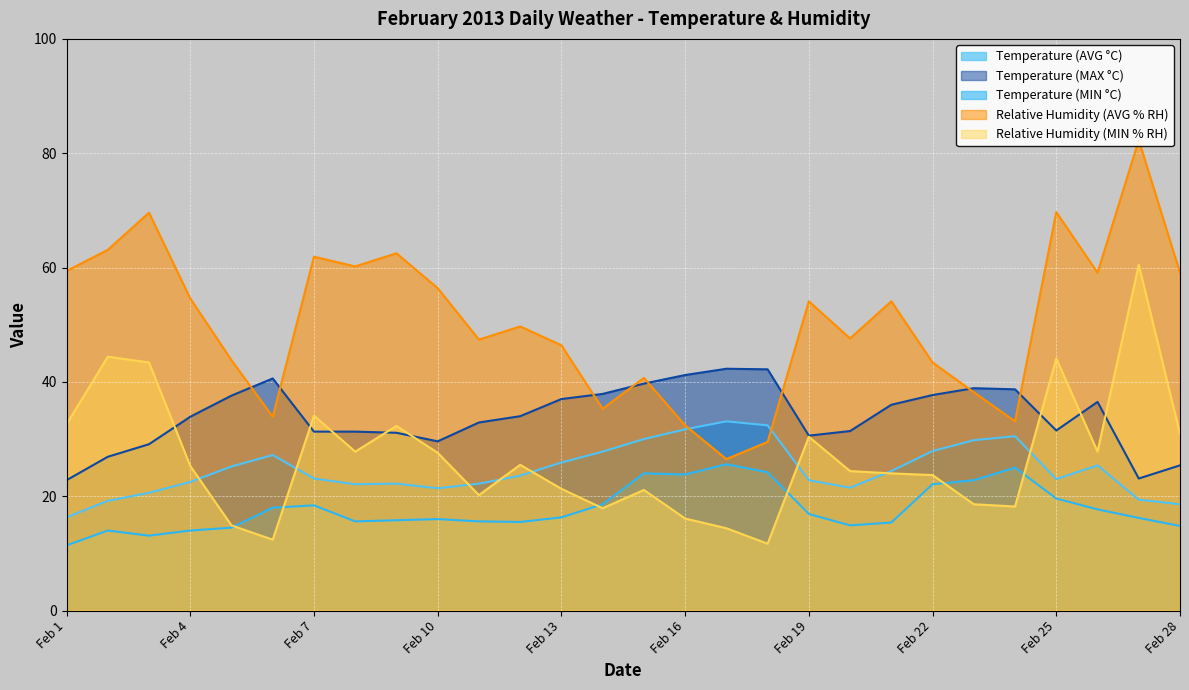

Reading right to left, transcribe all the data shown in this chart.

Temperature (AVG °C): Feb 28=18.6	Feb 27=19.4	Feb 26=25.4	Feb 25=23.0	Feb 24=30.5	Feb 23=29.8	Feb 22=27.9	Feb 21=24.4	Feb 20=21.5	Feb 19=22.8	Feb 18=32.4	Feb 17=33.1	Feb 16=31.7	Feb 15=30.0	Feb 14=27.8	Feb 13=25.9	Feb 12=23.6	Feb 11=22.2	Feb 10=21.4	Feb 9=22.2	Feb 8=22.1	Feb 7=23.1	Feb 6=27.2	Feb 5=25.2	Feb 4=22.5	Feb 3=20.6	Feb 2=19.2	Feb 1=16.3
Temperature (MAX °C): Feb 28=25.4	Feb 27=23.1	Feb 26=36.5	Feb 25=31.5	Feb 24=38.7	Feb 23=38.9	Feb 22=37.7	Feb 21=36.0	Feb 20=31.4	Feb 19=30.6	Feb 18=42.2	Feb 17=42.3	Feb 16=41.2	Feb 15=39.7	Feb 14=37.9	Feb 13=37.0	Feb 12=34.0	Feb 11=32.9	Feb 10=29.6	Feb 9=31.1	Feb 8=31.3	Feb 7=31.3	Feb 6=40.6	Feb 5=37.6	Feb 4=33.9	Feb 3=29.1	Feb 2=26.9	Feb 1=22.8
Temperature (MIN °C): Feb 28=14.8	Feb 27=16.2	Feb 26=17.7	Feb 25=19.6	Feb 24=25.0	Feb 23=22.8	Feb 22=22.1	Feb 21=15.4	Feb 20=14.9	Feb 19=16.9	Feb 18=24.2	Feb 17=25.6	Feb 16=23.8	Feb 15=24.0	Feb 14=18.6	Feb 13=16.3	Feb 12=15.5	Feb 11=15.6	Feb 10=16.0	Feb 9=15.8	Feb 8=15.6	Feb 7=18.4	Feb 6=18.0	Feb 5=14.5	Feb 4=14.0	Feb 3=13.1	Feb 2=14.0	Feb 1=11.4
Relative Humidity (AVG % RH): Feb 28=59.1	Feb 27=82.3	Feb 26=59.1	Feb 25=69.7	Feb 24=33.1	Feb 23=38.2	Feb 22=43.4	Feb 21=54.1	Feb 20=47.6	Feb 19=54.1	Feb 18=29.5	Feb 17=26.5	Feb 16=32.4	Feb 15=40.7	Feb 14=35.3	Feb 13=46.4	Feb 12=49.7	Feb 11=47.4	Feb 10=56.4	Feb 9=62.5	Feb 8=60.2	Feb 7=61.9	Feb 6=33.9	Feb 5=43.8	Feb 4=54.6	Feb 3=69.6	Feb 2=63.1	Feb 1=59.4
Relative Humidity (MIN % RH): Feb 28=30.9	Feb 27=60.5	Feb 26=27.8	Feb 25=44.1	Feb 24=18.2	Feb 23=18.6	Feb 22=23.7	Feb 21=24.0	Feb 20=24.4	Feb 19=30.4	Feb 18=11.7	Feb 17=14.4	Feb 16=16.1	Feb 15=21.1	Feb 14=17.9	Feb 13=21.3	Feb 12=25.5	Feb 11=20.2	Feb 10=27.6	Feb 9=32.3	Feb 8=27.8	Feb 7=34.1	Feb 6=12.4	Feb 5=14.9	Feb 4=25.3	Feb 3=43.4	Feb 2=44.4	Feb 1=32.6